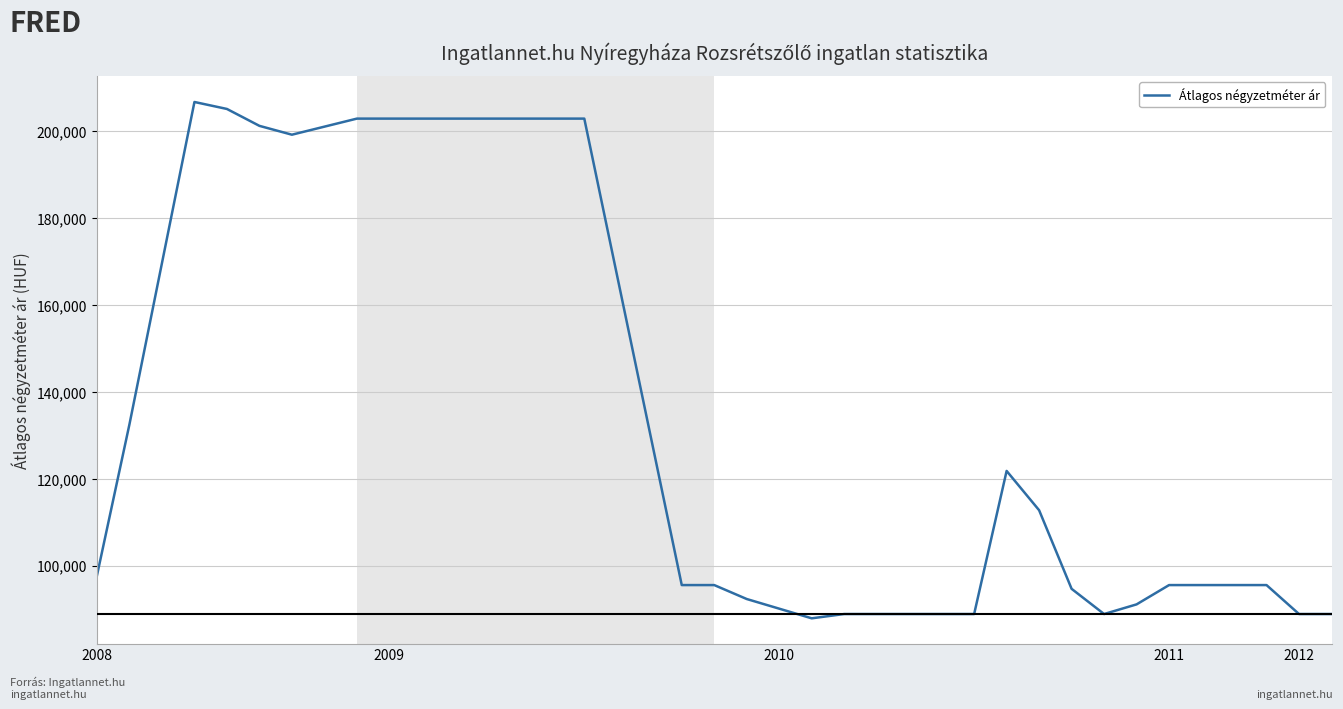

What is the greatest value displayed?

206781